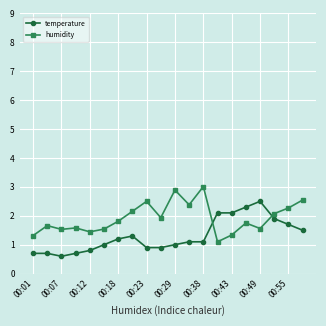

What is the difference between the maximum and minimum values in the temperature series?

1.9